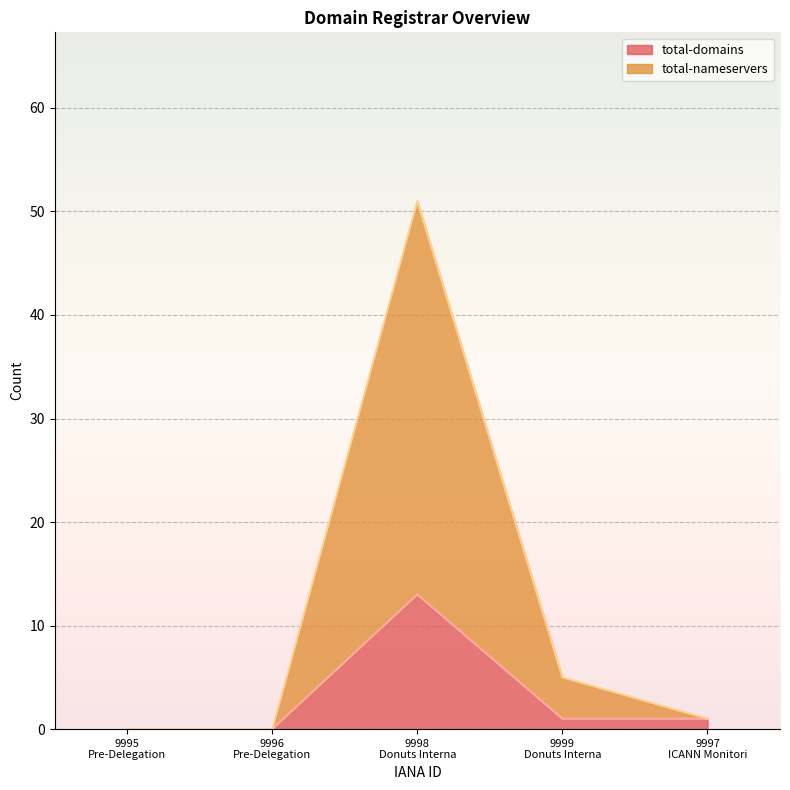

What is the difference between the second highest and minimum values in the total-nameservers series?

5